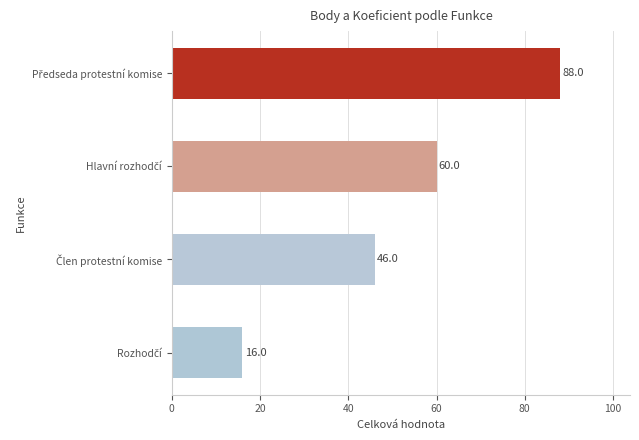

How many series are shown in this chart?

1